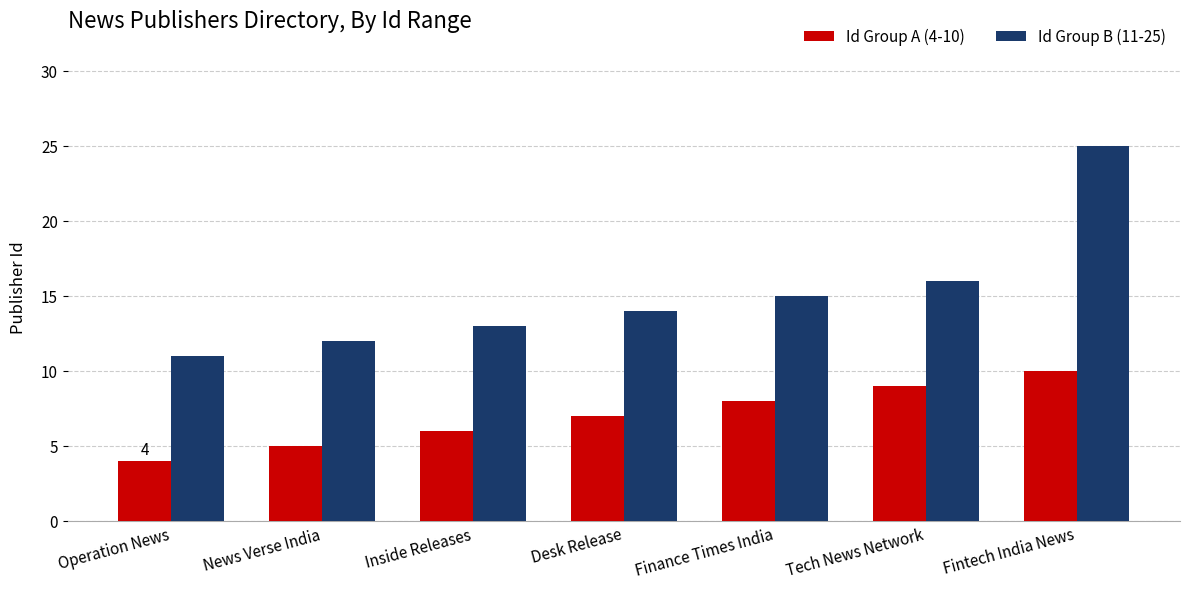

Count the number of data series in this chart.

2